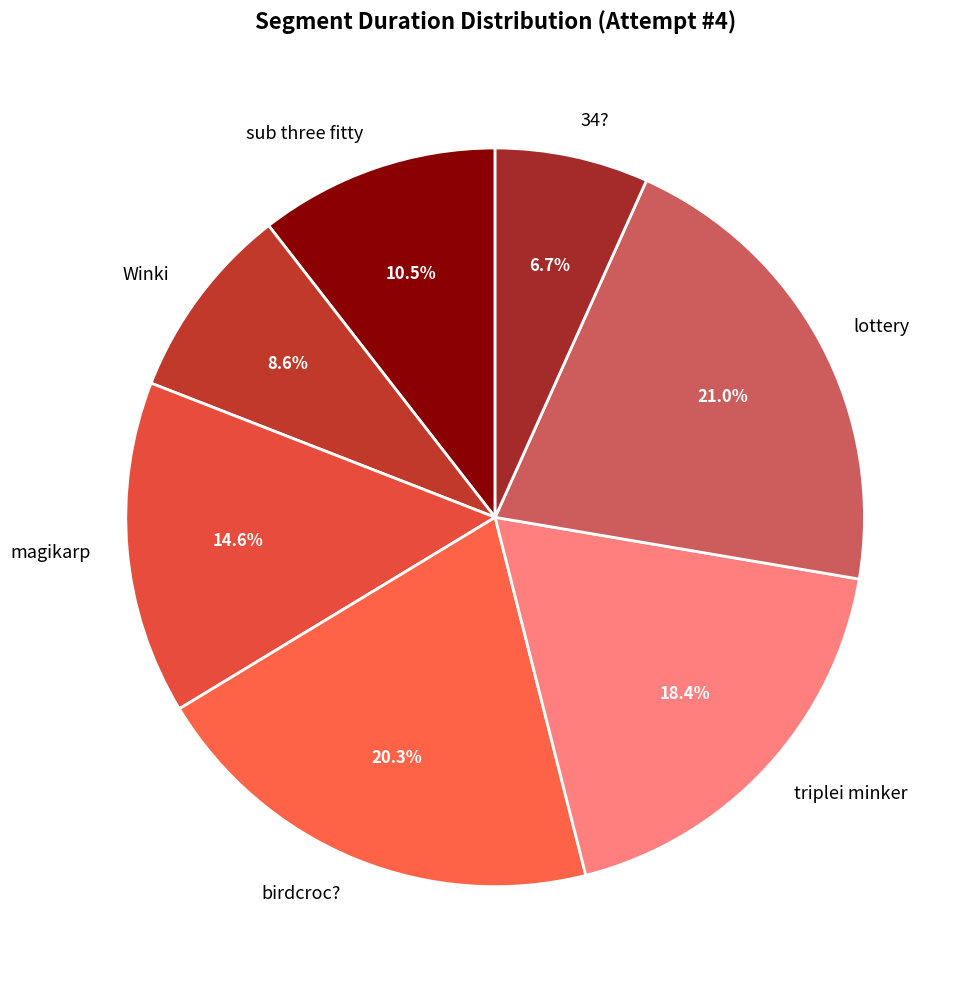

What portion of the pie excludes sub three fitty?

89.5%